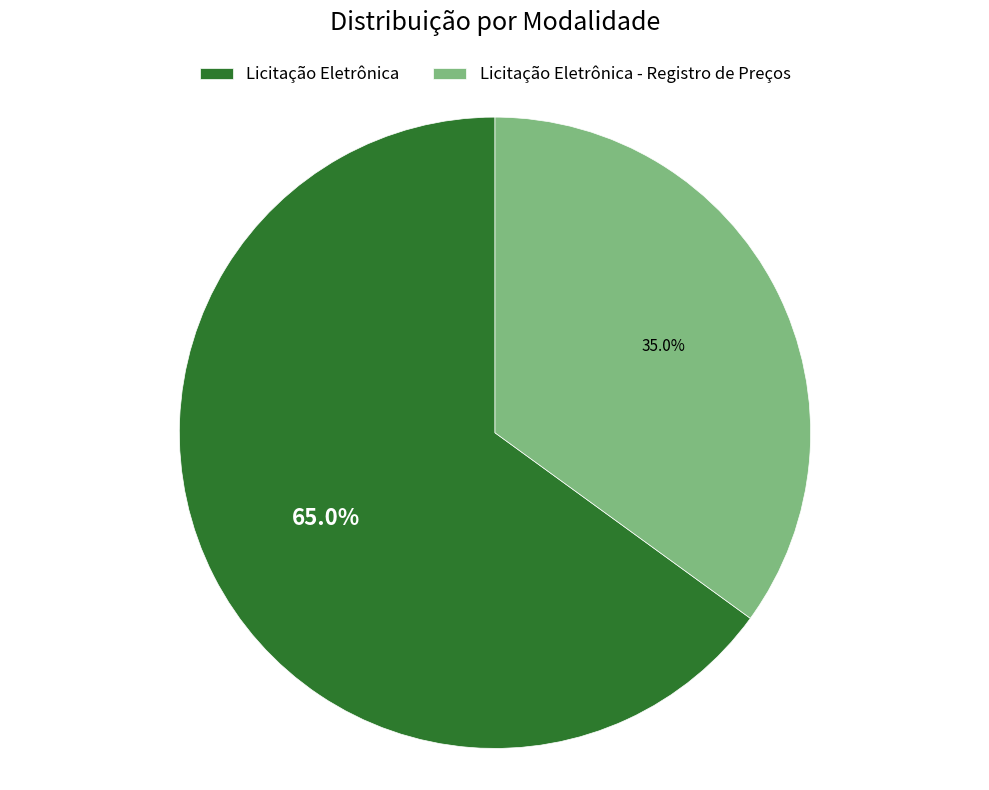

To the nearest percent, what is the difference between the largest and smallest slice percentages?

30%